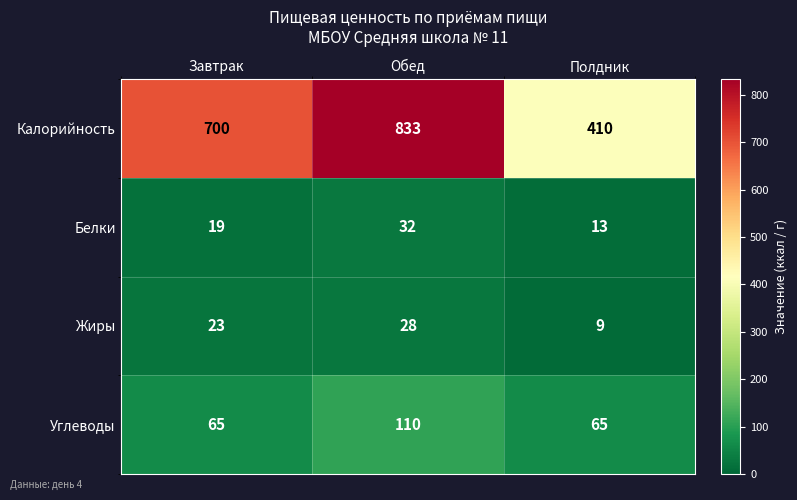

At Завтрак, list the series in order from largest to smallest.

Калорийность, Углеводы, Жиры, Белки